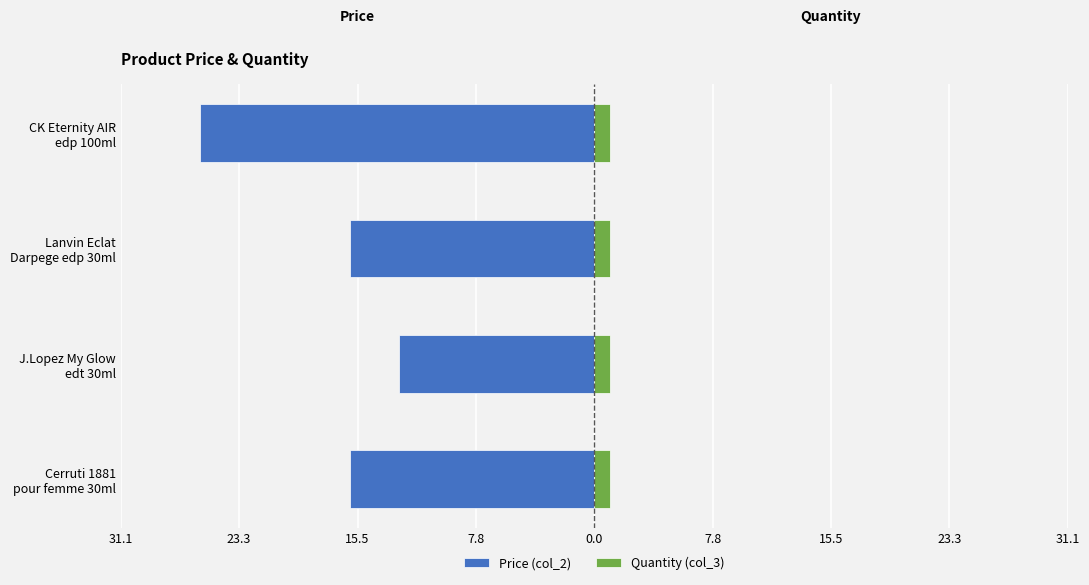

The Price (col_2) series shows -16.0 at Cerruti 1881 pour femme 30ml. True or false?

True